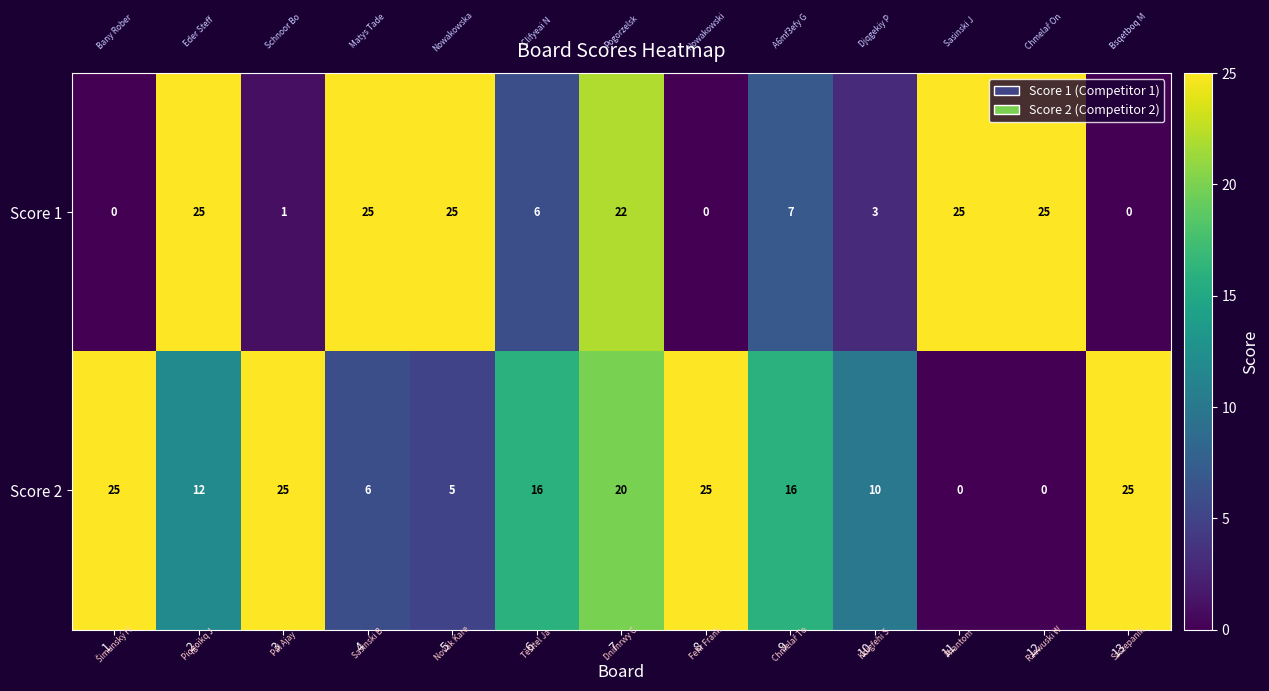

At which label is Score 1 closest to 12?

9